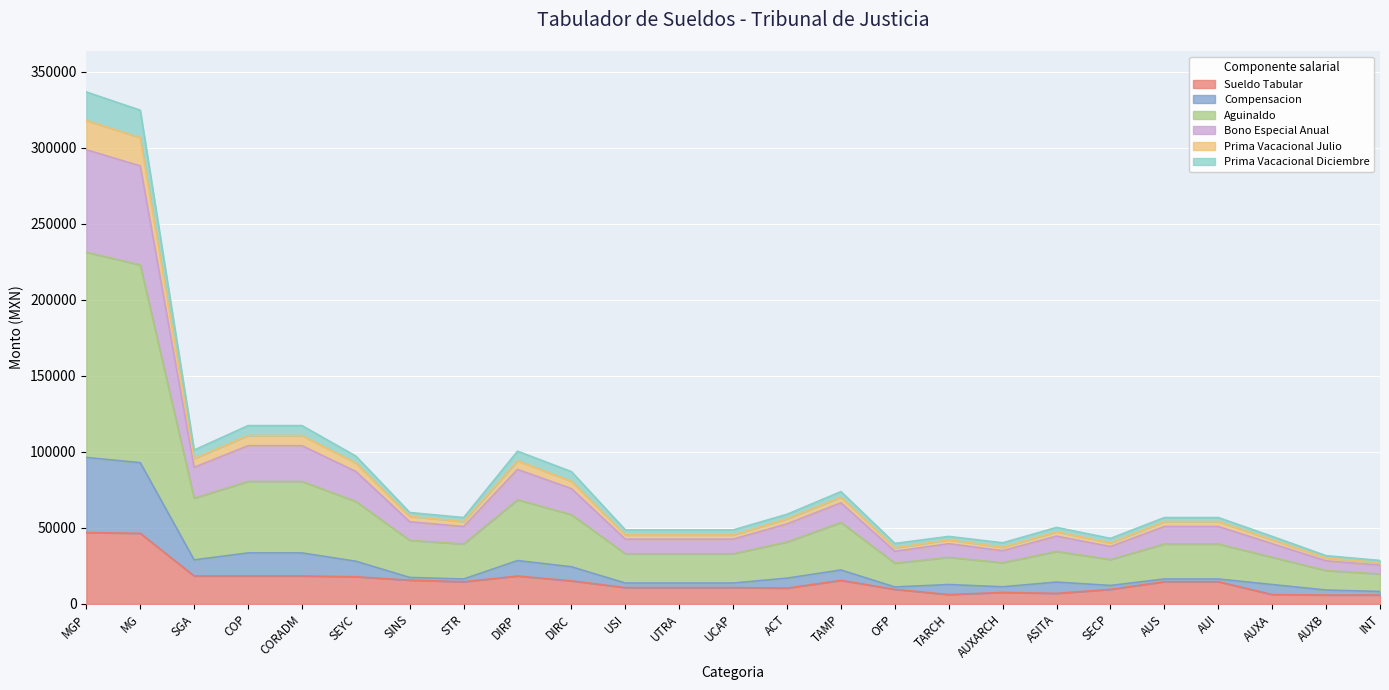

Is the value of Aguinaldo at COP greater than the value of Compensacion at UTRA?

Yes